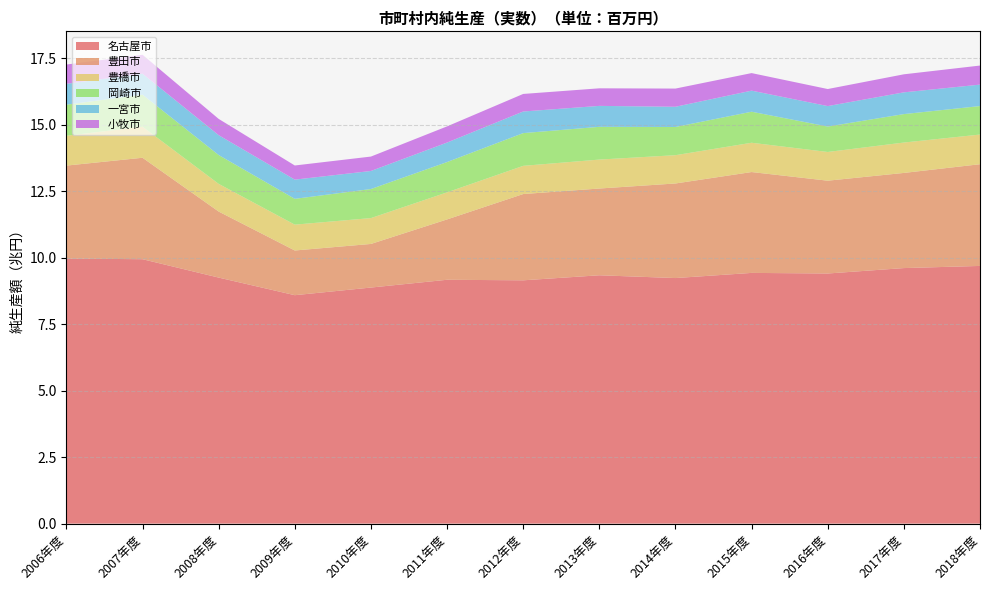

Reading right to left, list all the values displayed in this chart.

名古屋市: 9691818	9610862	9407018	9429501	9235679	9340220	9150715	9171276	8878668	8591277	9253463	9944269	9969312
豊田市: 3825651	3578926	3490797	3793622	3557329	3262975	3244926	2270133	1639856	1681162	2483636	3815785	3496085
豊橋市: 1115825	1142780	1079889	1101379	1063883	1088727	1060549	1017808	972646	972010	1041387	1168367	1121798
岡崎市: 1071238	1070119	956628	1167608	1060410	1231726	1231268	1139775	1092892	971109	1084580	1206124	1169234
一宮市: 806988	817667	769554	792354	760865	787681	812480	732941	678956	721992	746442	787141	783731
小牧市: 716767	678517	641426	660257	684287	660791	660477	608345	541998	531892	612176	711889	726262